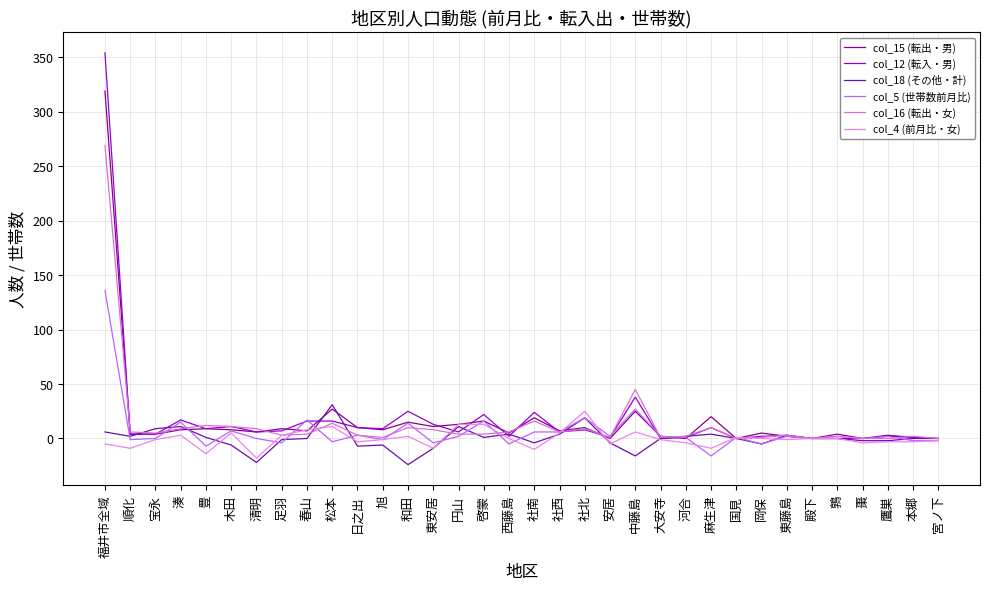

Is this an area chart (filled region under the line)?

No